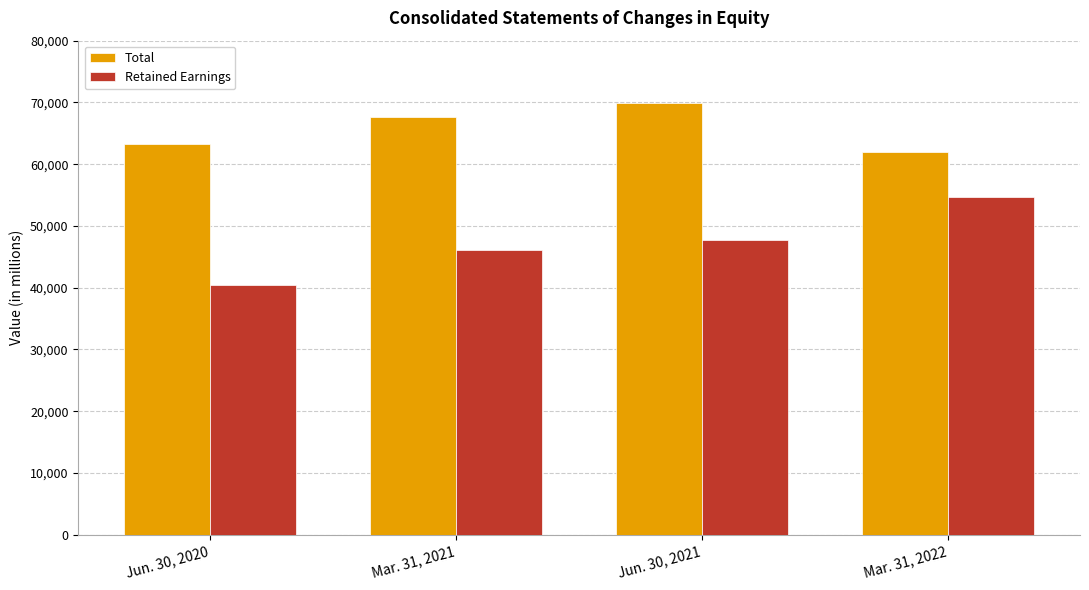

What is the spread (max minus min) of values at Jun. 30, 2021?

22237